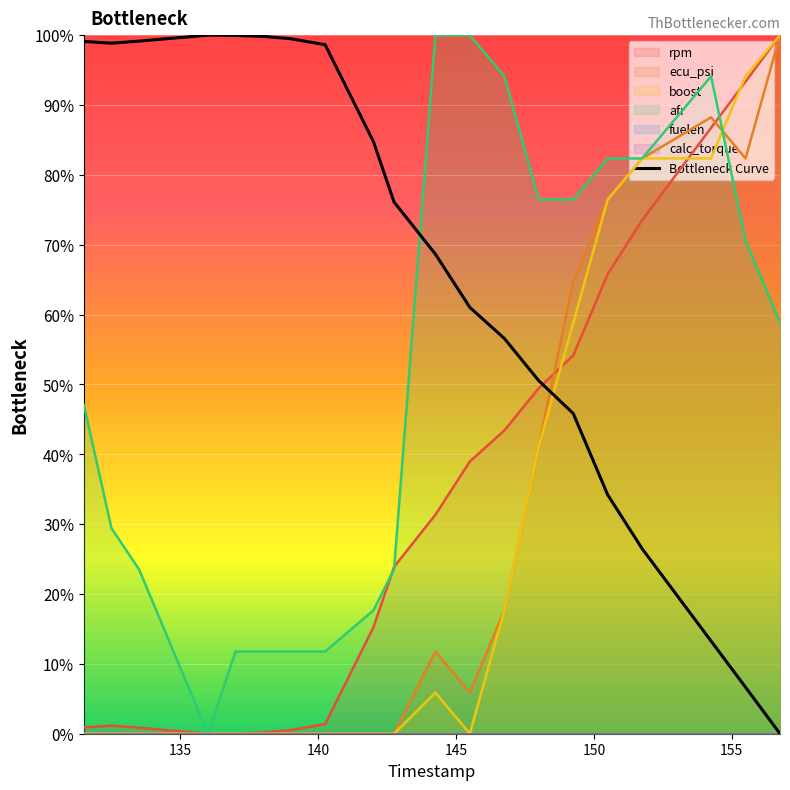

True or false: rpm and Bottleneck Curve intersect in this chart.

True